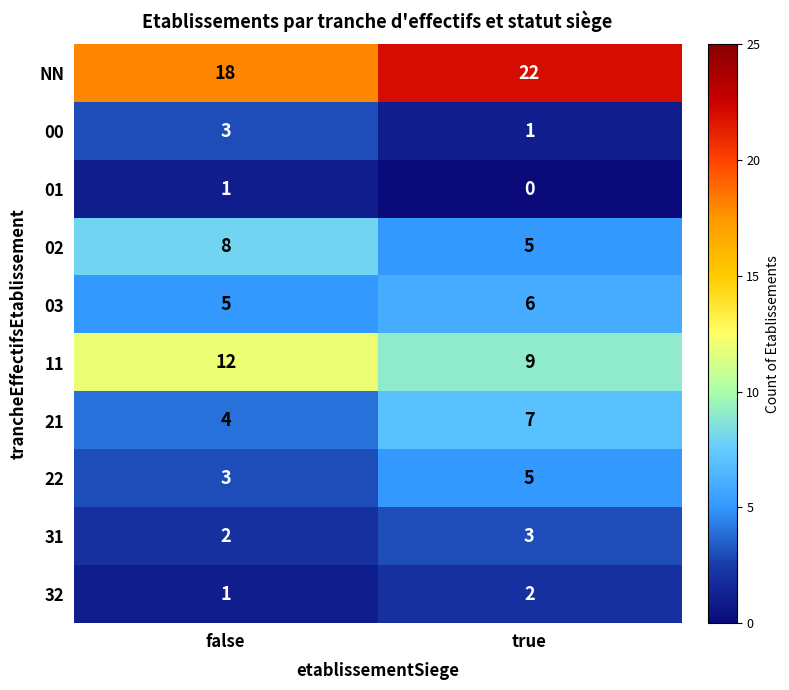

At which category is the sum across all series the highest?

true